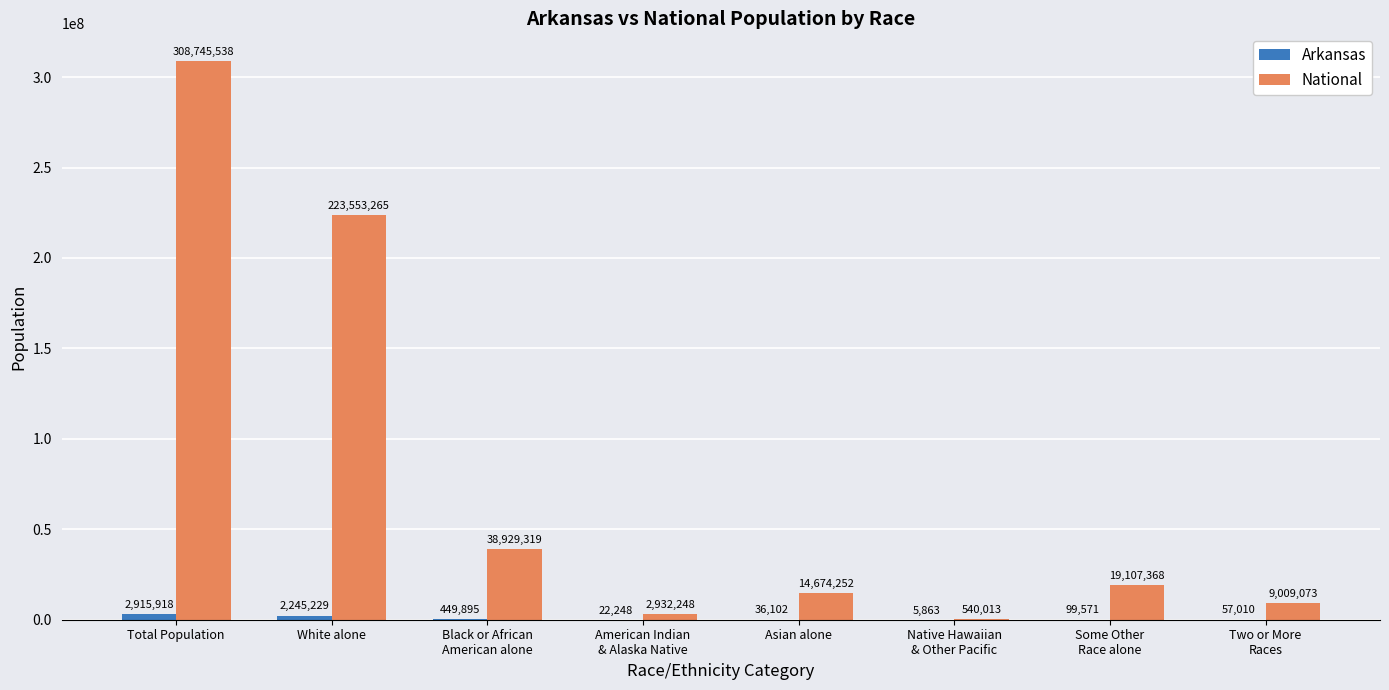

Count the number of data series in this chart.

2